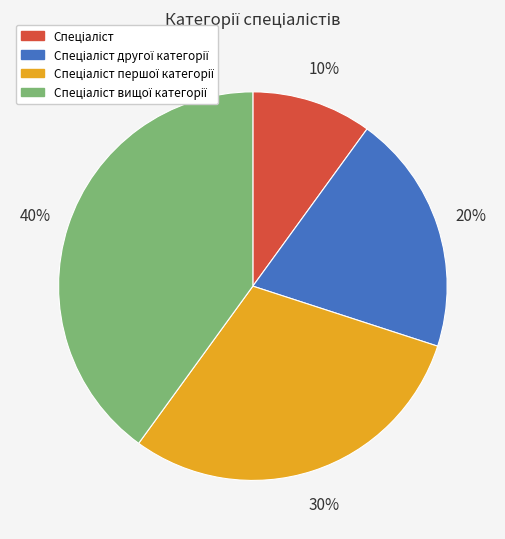

To the nearest percent, what is the difference between the largest and smallest slice percentages?

30%